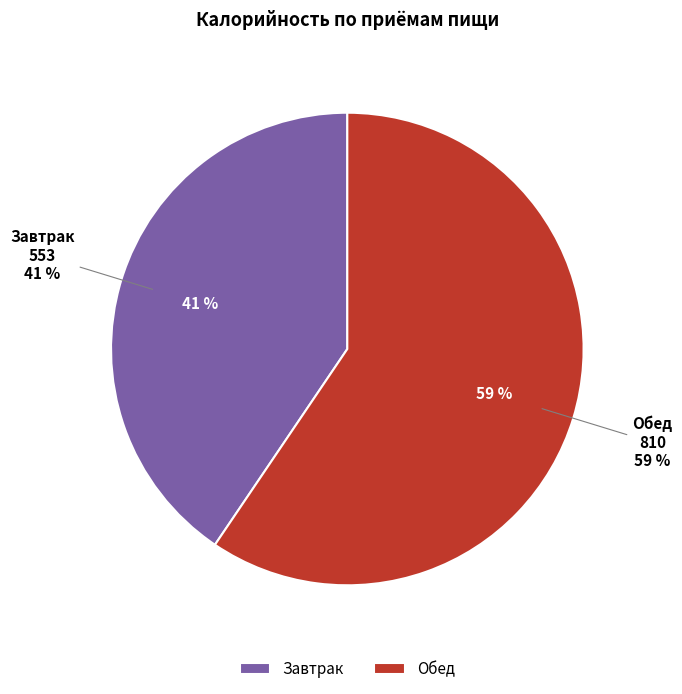

Does Обед represent more than half of the total?

Yes